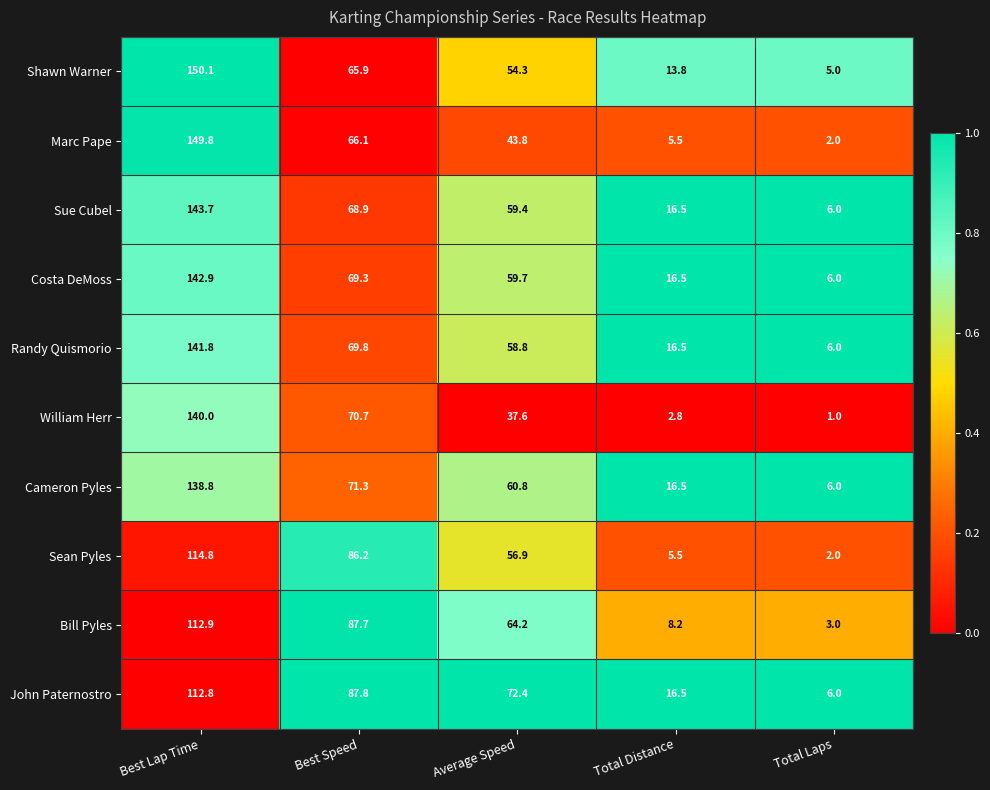

Where is the data nearest to the value 0?

Best Speed